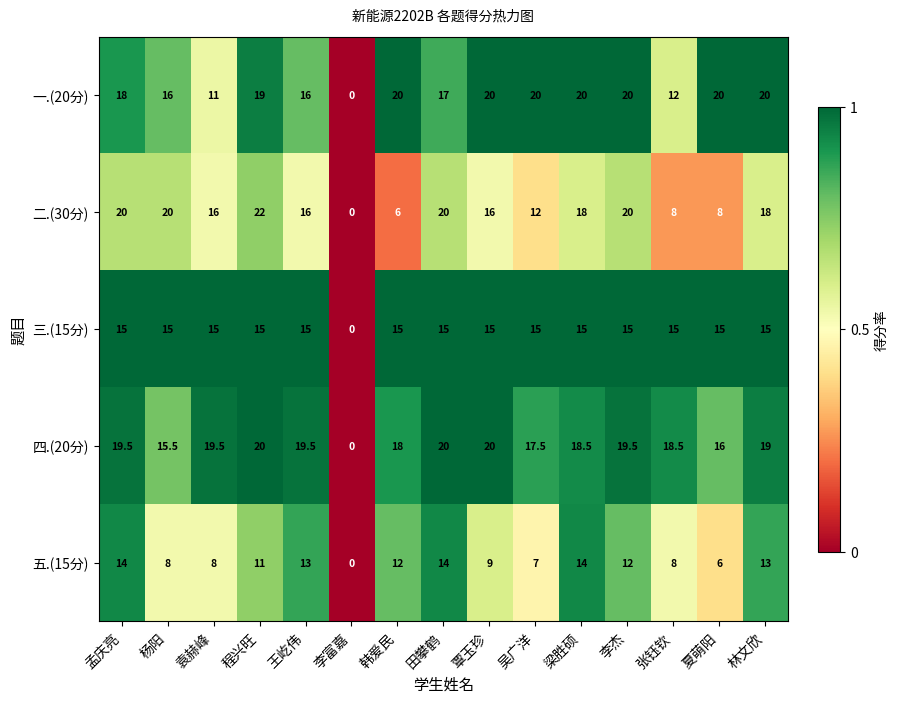

True or false: 四.(20分) has a value of 15.5 at 杨阳.

True